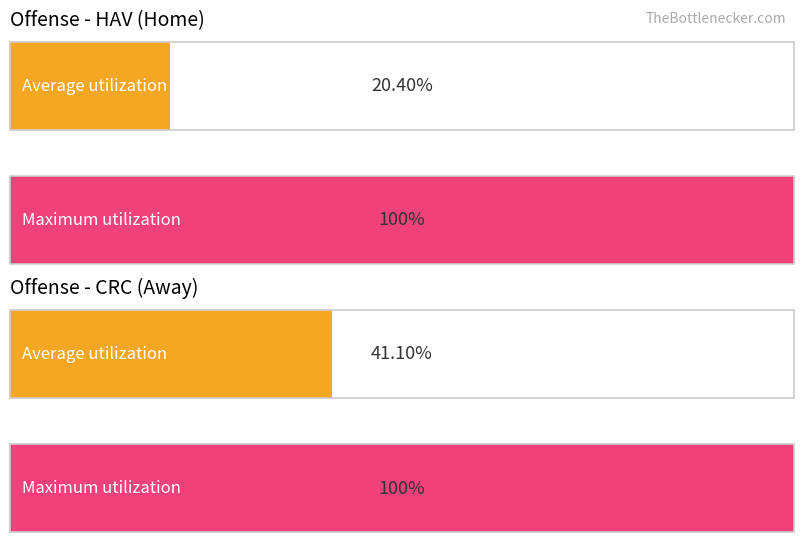

Rank the series by their average value, from highest to lowest.

Maximum utilization, Average utilization